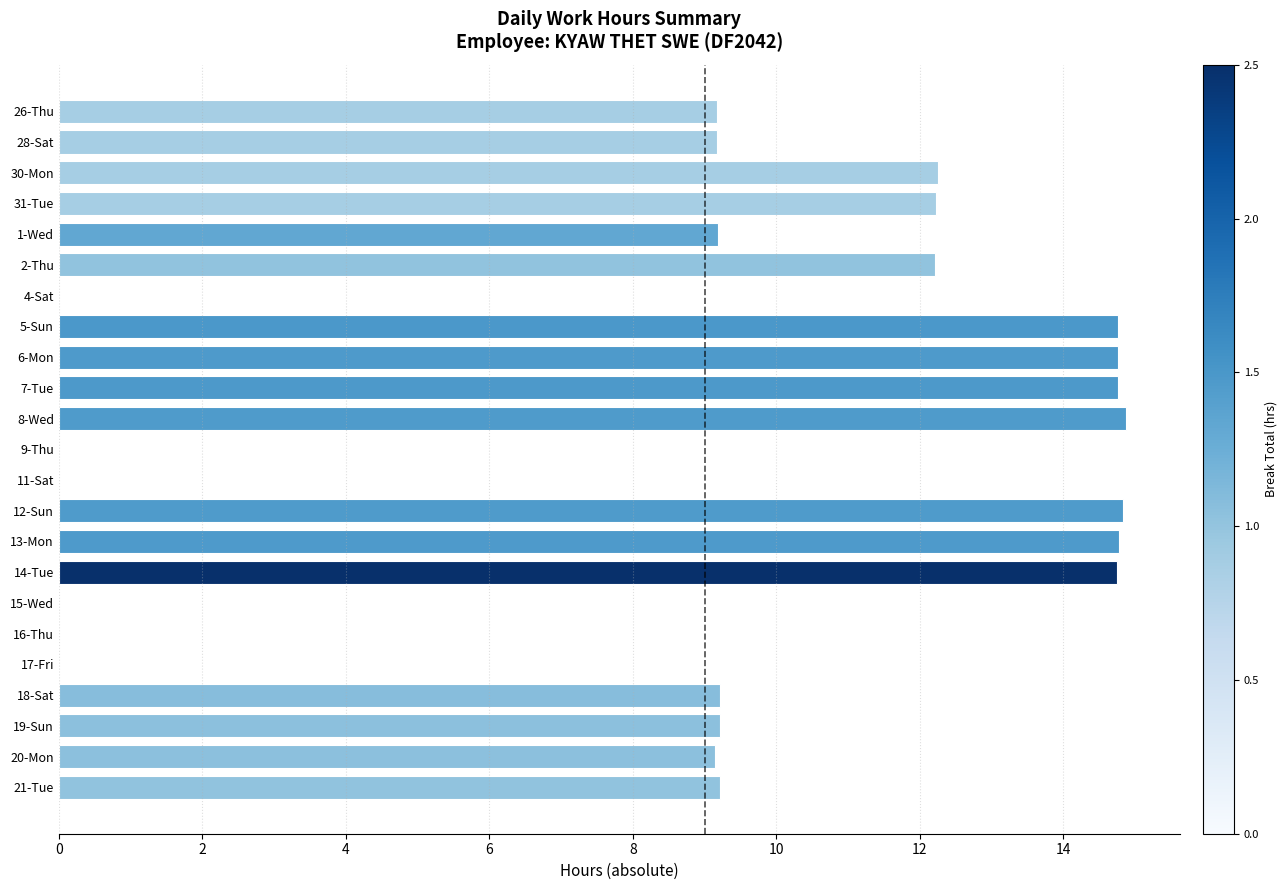

What is the greatest value displayed?

14.9